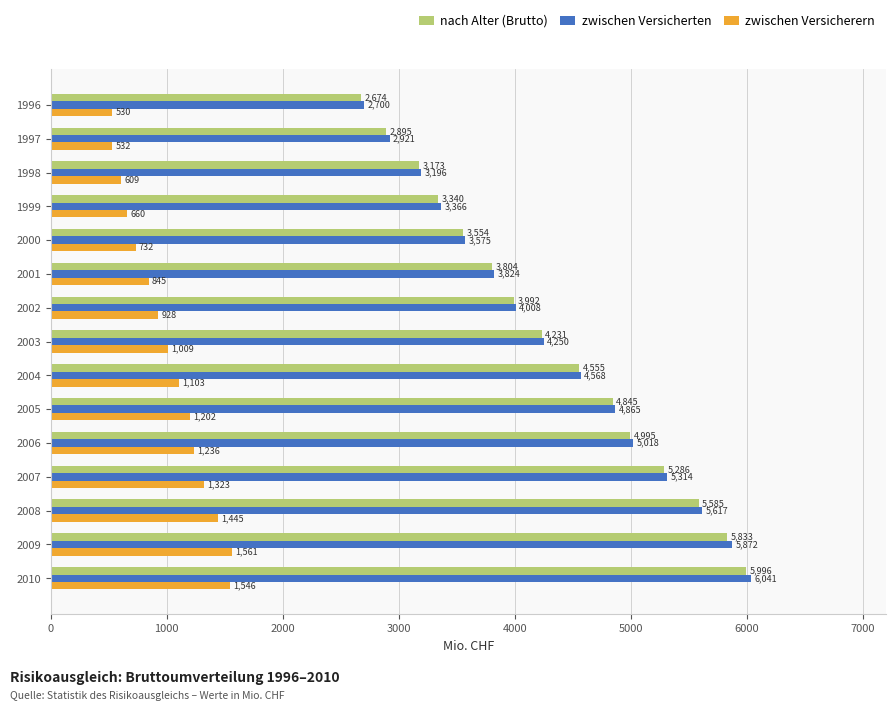

How many data points in zwischen Versicherern are less than 1008?

7